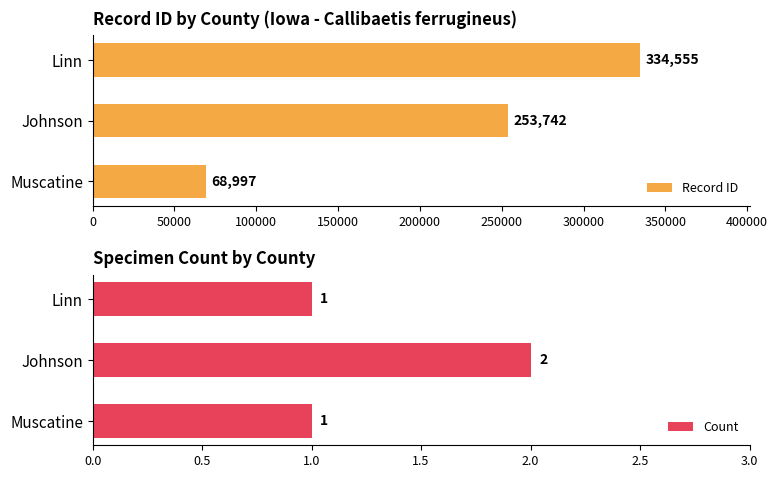

What is the difference between the Count values at Johnson and Muscatine?

1